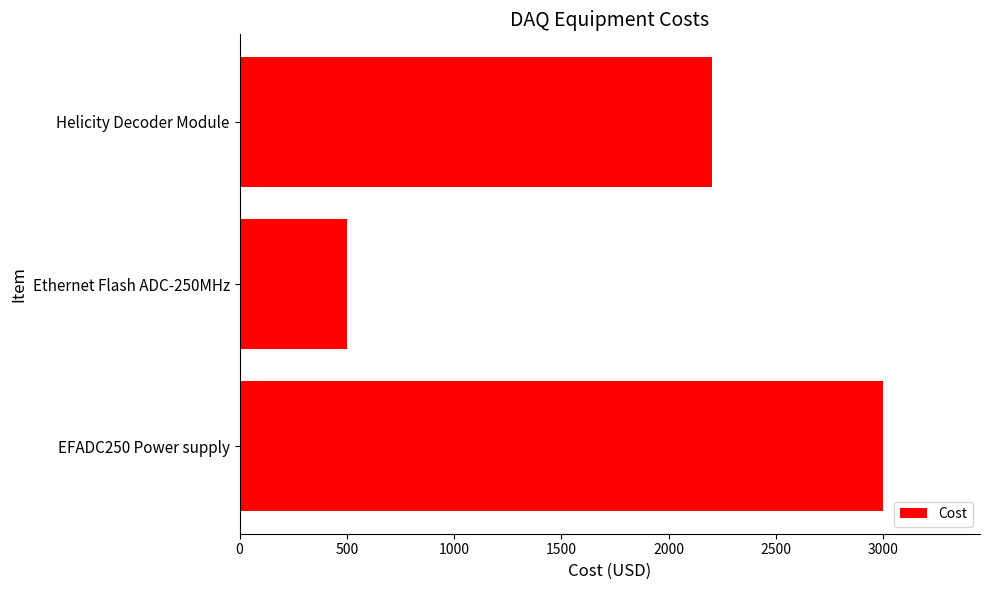

Rank the categories by value from lowest to highest.

Ethernet Flash ADC-250MHz, Helicity Decoder Module, EFADC250 Power supply